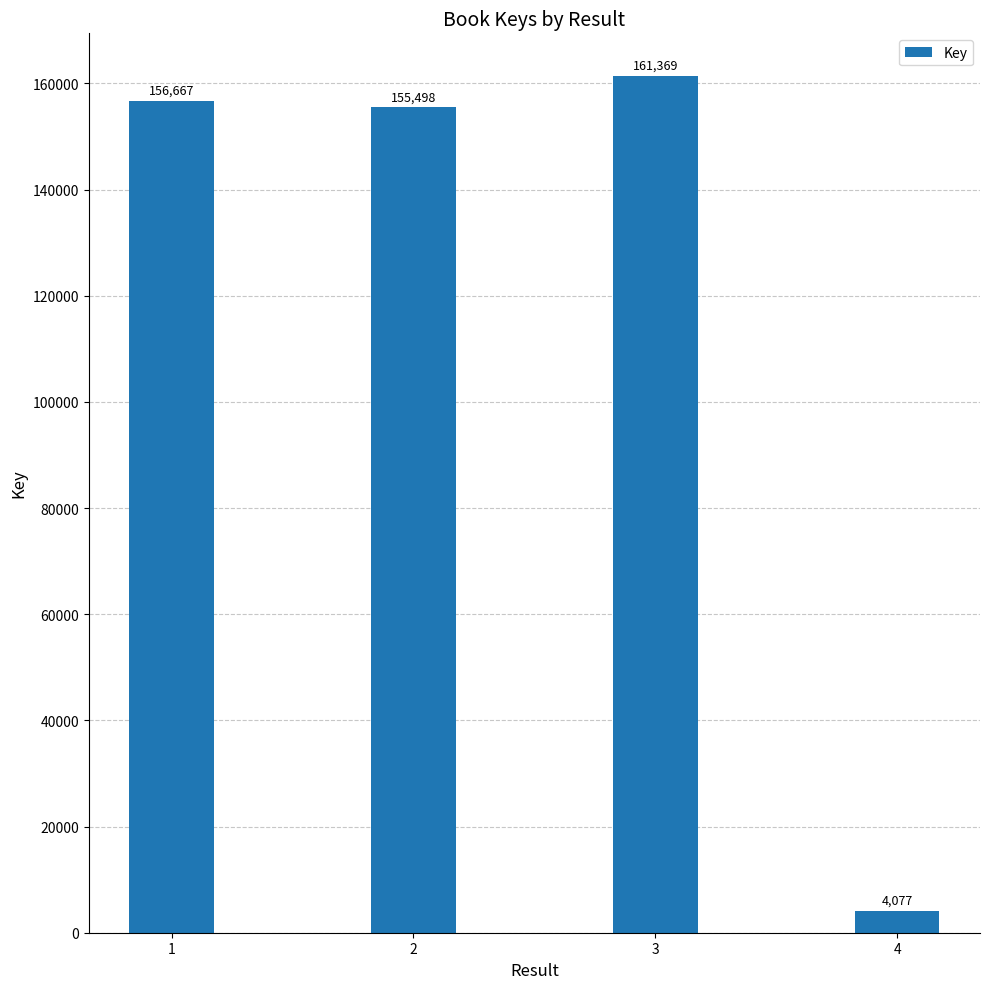

Does the chart contain stacked bars?

No